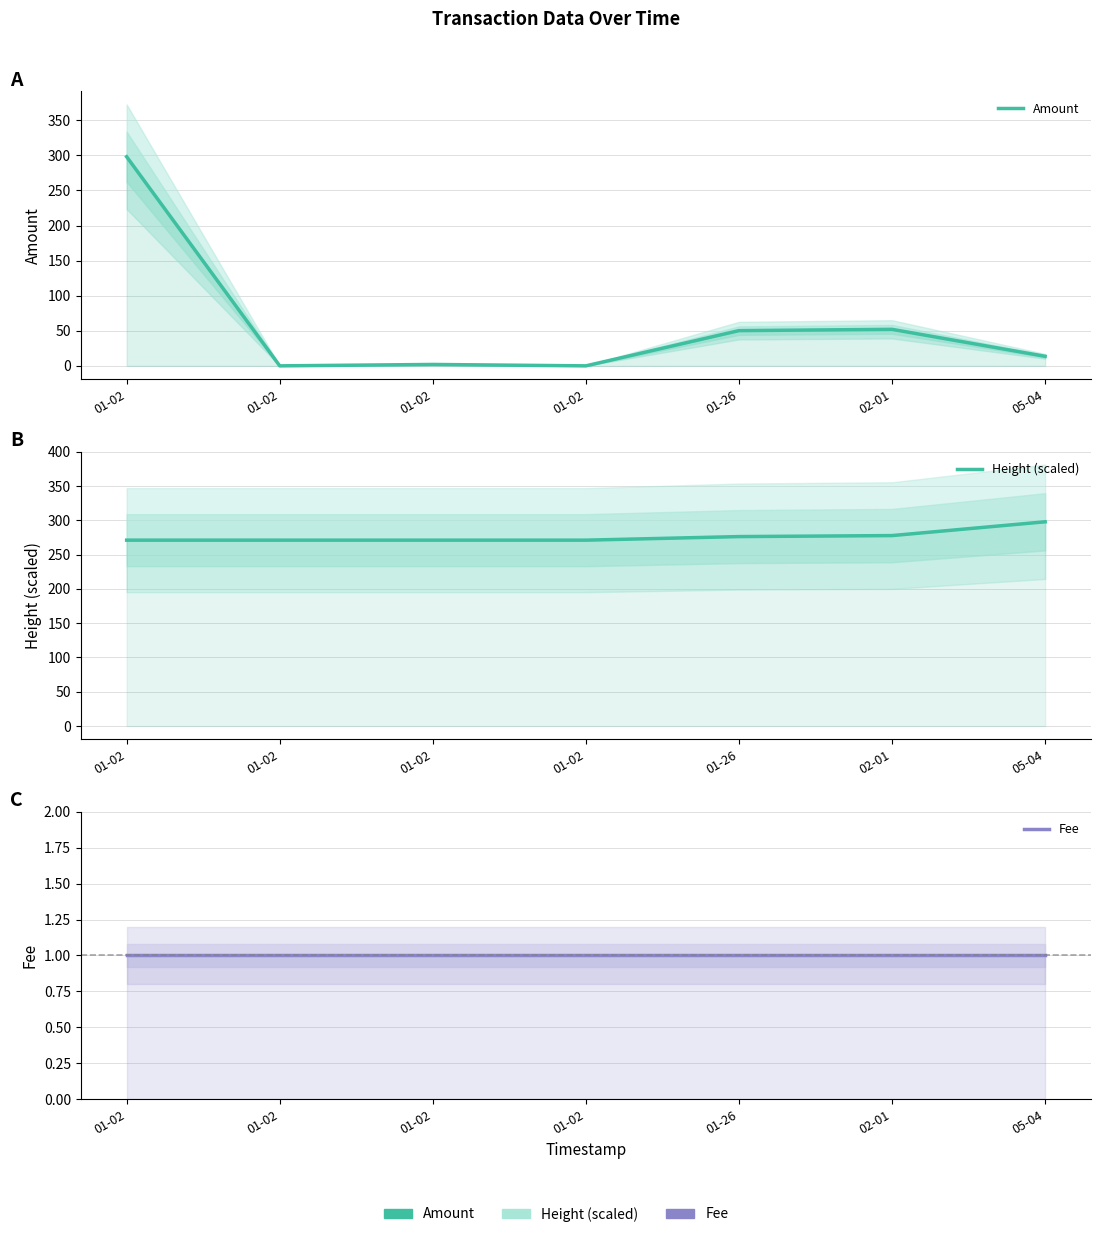

Which series has the widest spread of values?

Amount